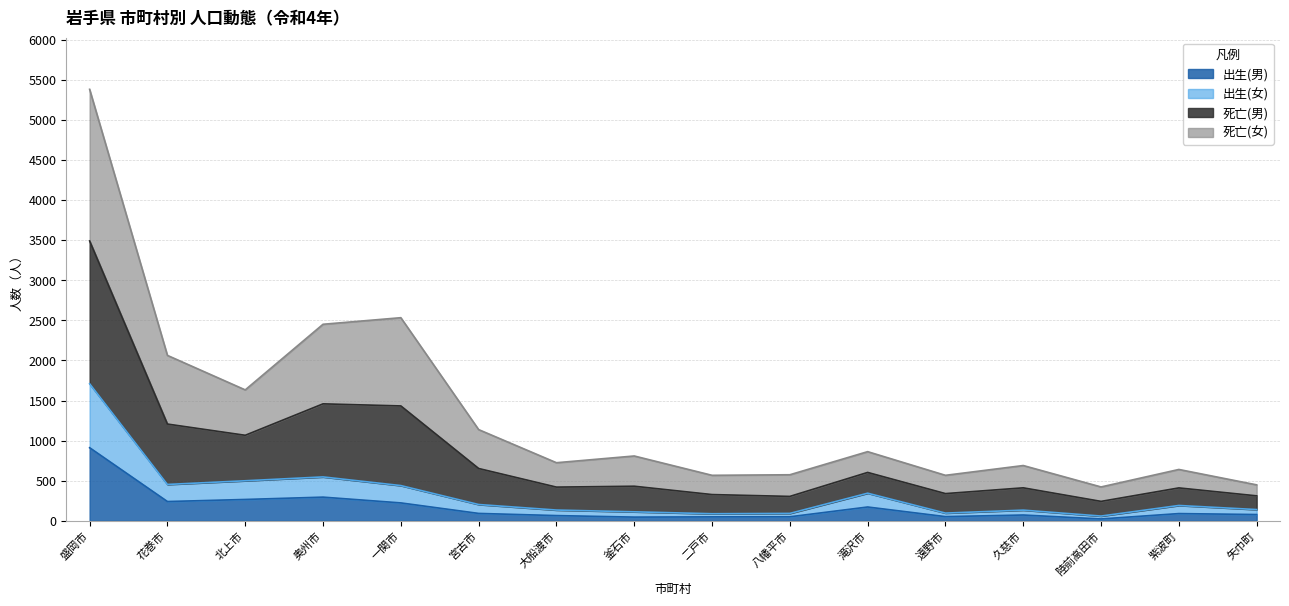

What is the difference between the 出生(男) values at 矢巾町 and 八幡平市?

28